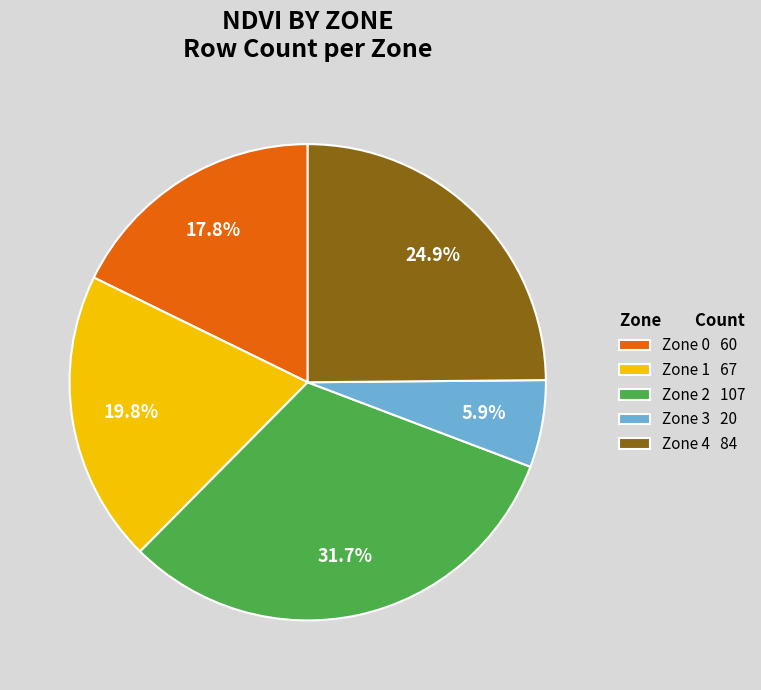

What percentage is NOT represented by Zone 2?

68.3%